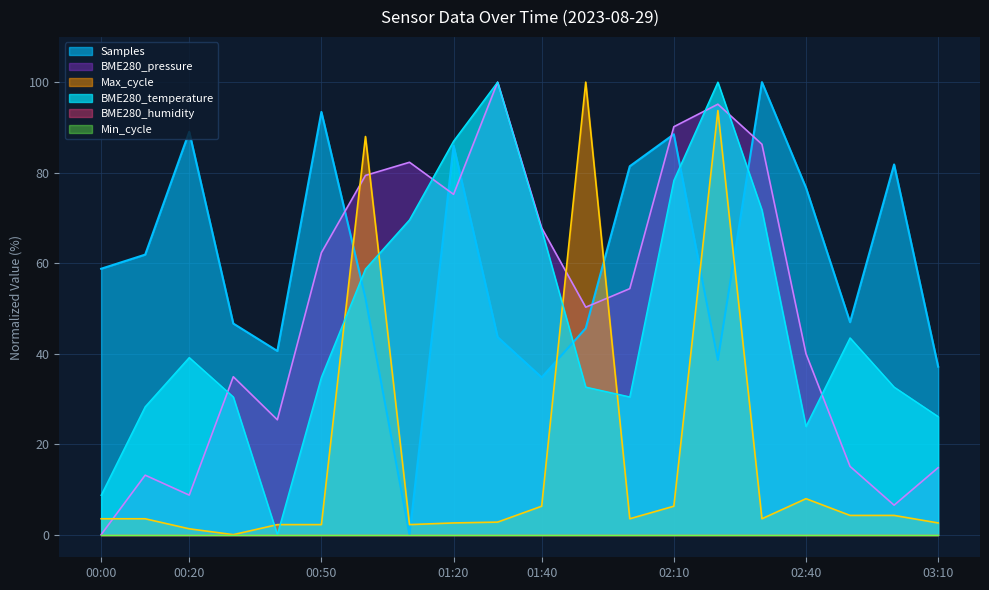

True or false: BME280_temperature and BME280_pressure cross at least once.

True